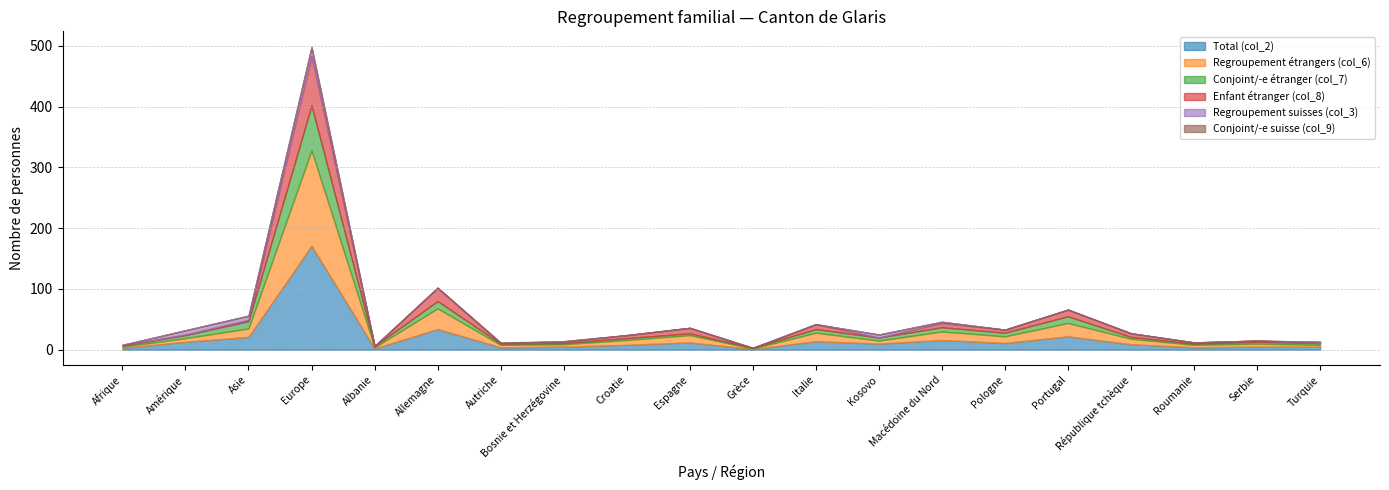

Which series has the largest total across all categories?

Total (col_2)